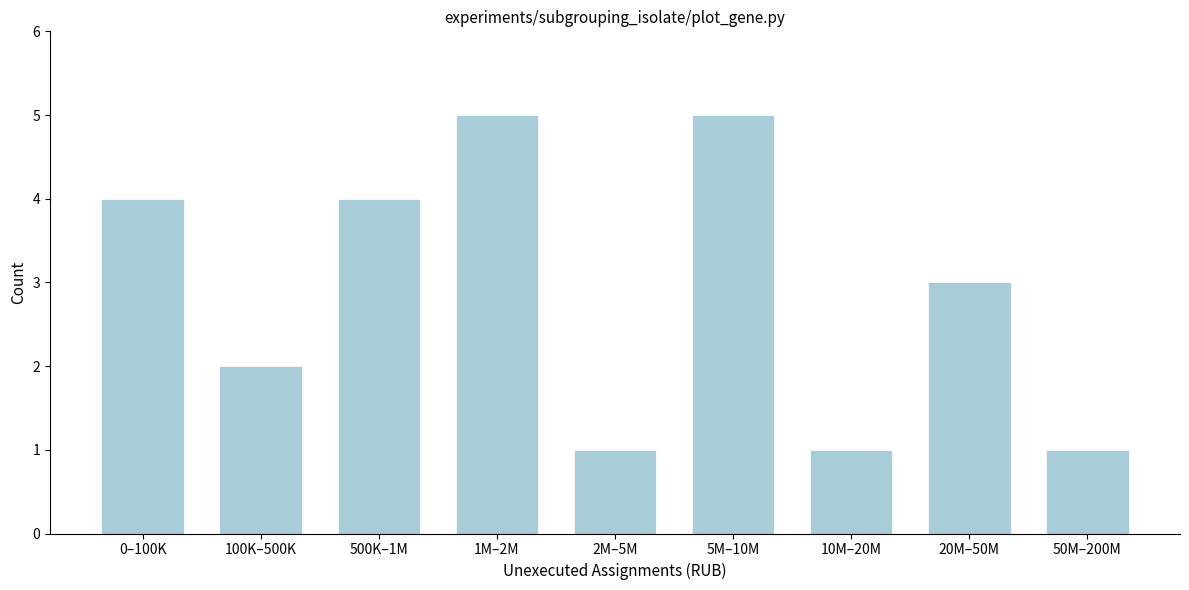

Reading left to right, what are all the values shown in this chart?

4	2	4	5	1	5	1	3	1